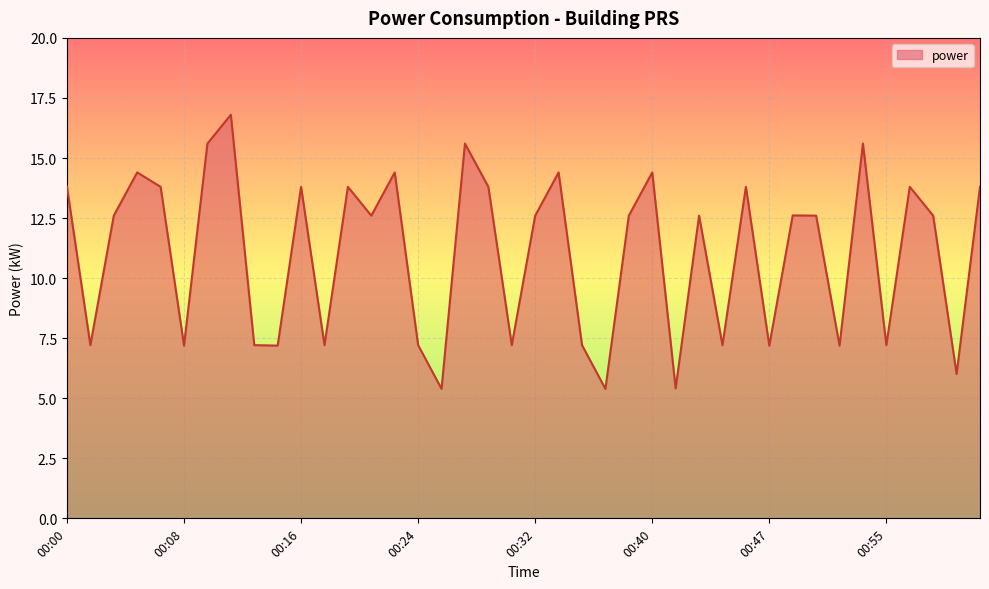

What is the maximum value shown in the chart?

16.8